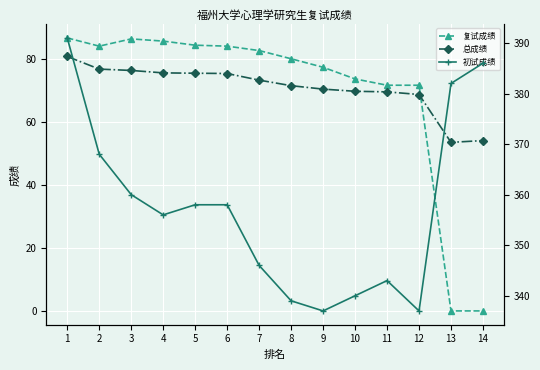

At which label is 初试成绩 closest to 364?

2